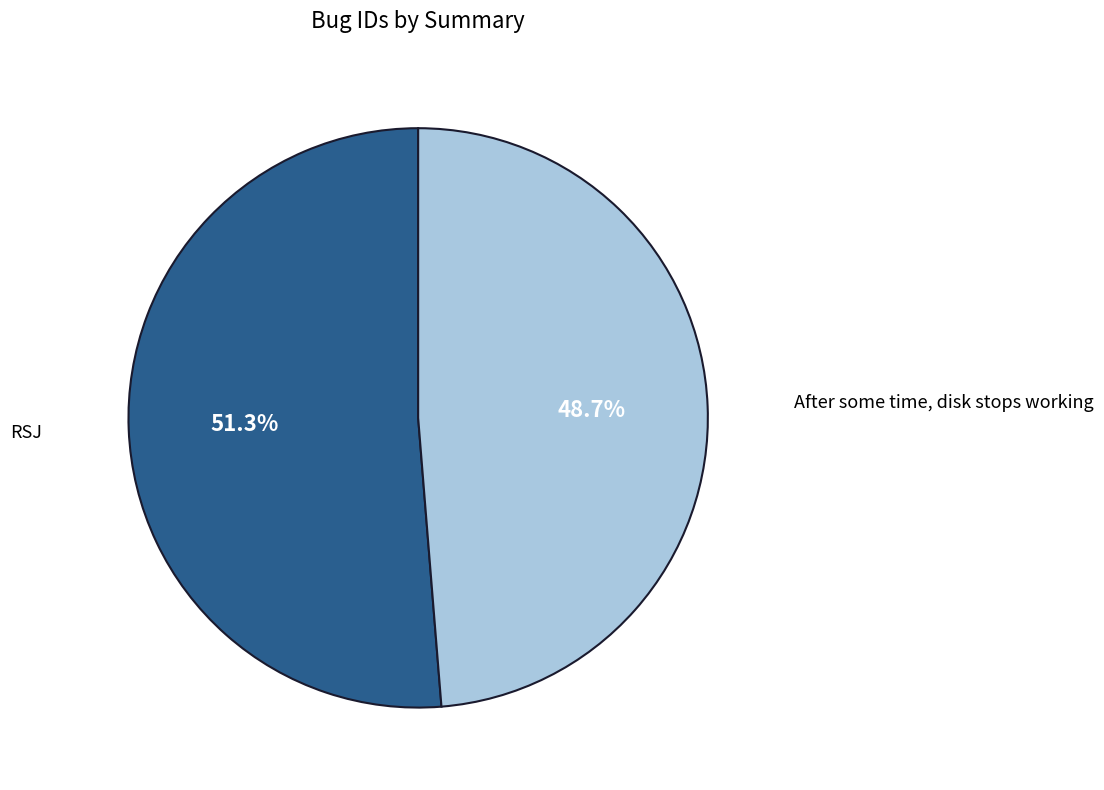

Does any single category account for the majority?

Yes